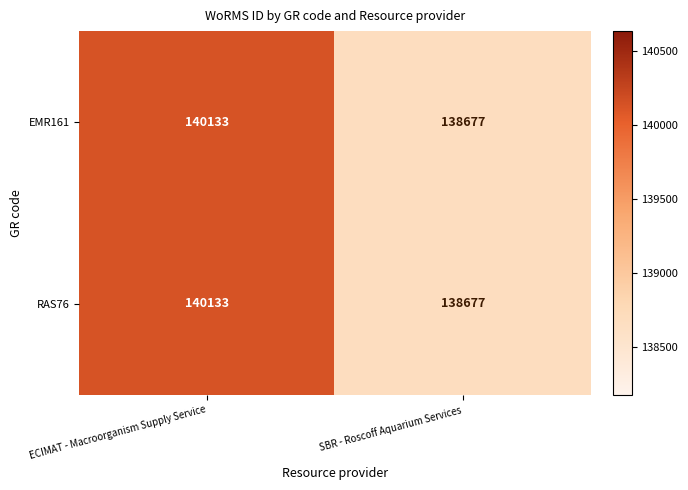

Which category has the lowest value across all series?

SBR - Roscoff Aquarium Services